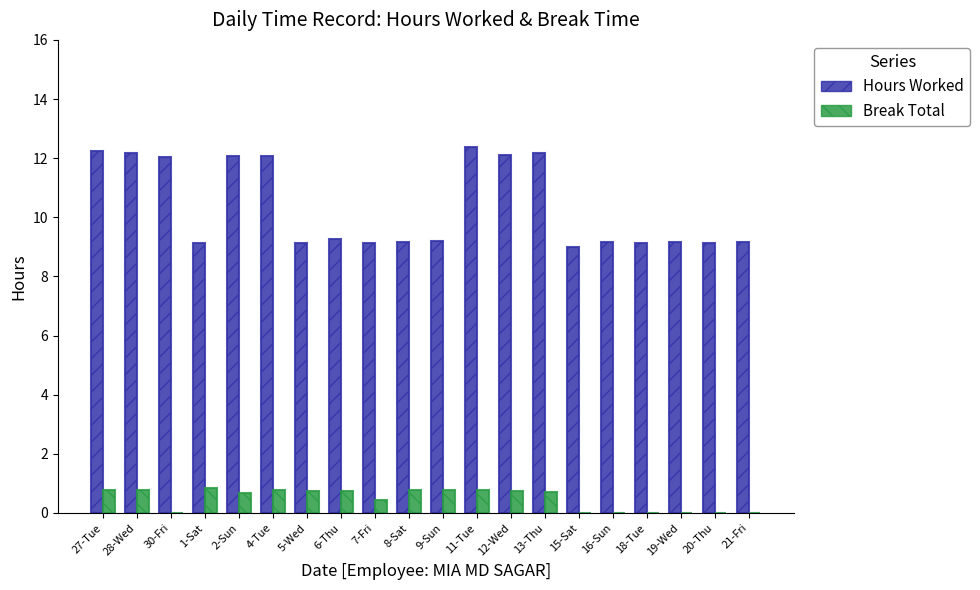

Between 4-Tue and 9-Sun, which series saw the biggest shift?

Hours Worked